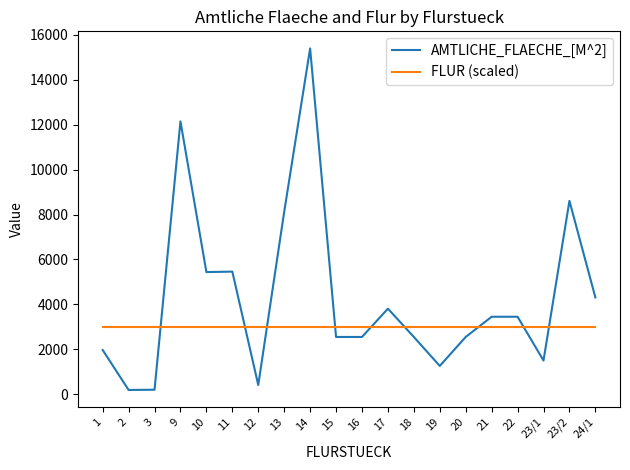

Is the value of FLUR (scaled) at 12 greater than the value of AMTLICHE_FLAECHE_[M^2] at 19?

Yes